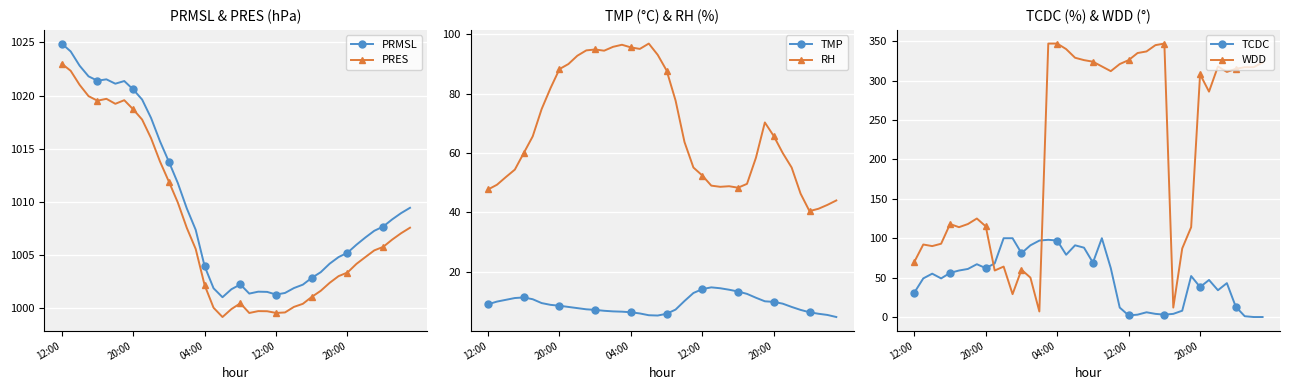

Where does the TMP series first go above 8?

12:00